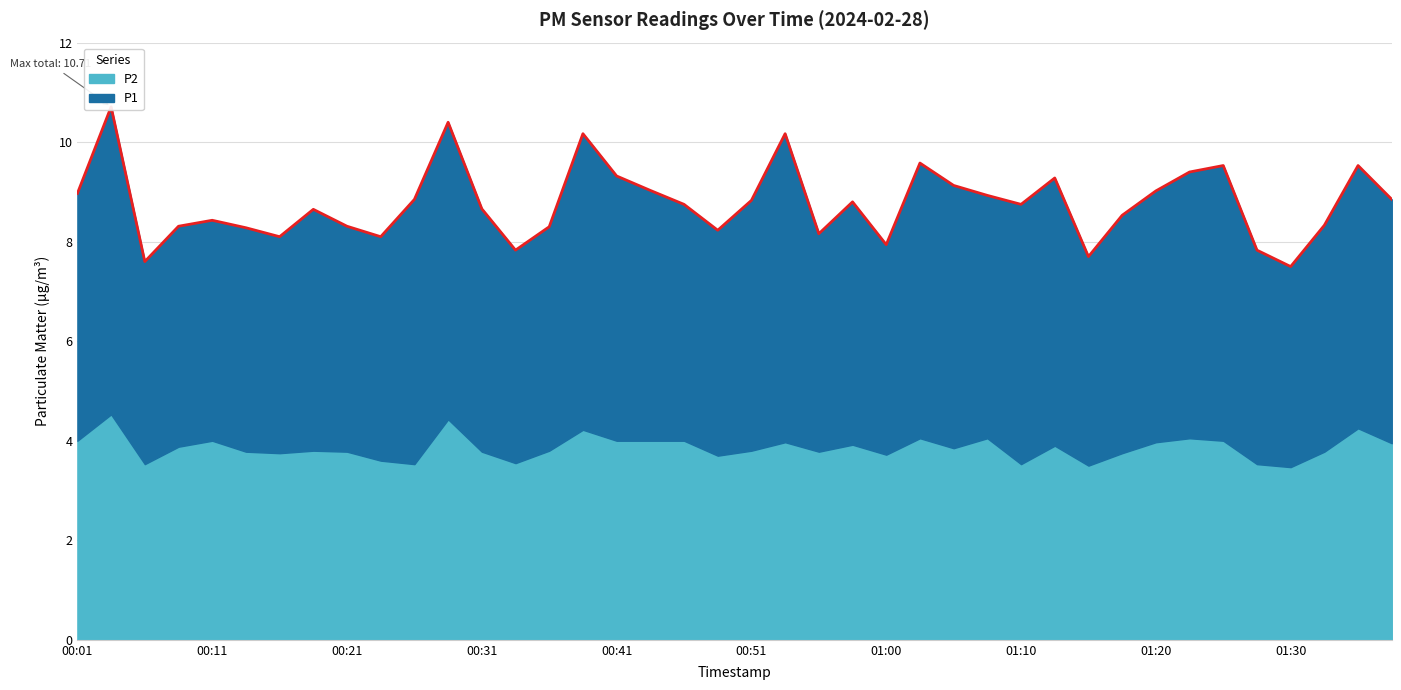

How many lines are shown in the chart?

2